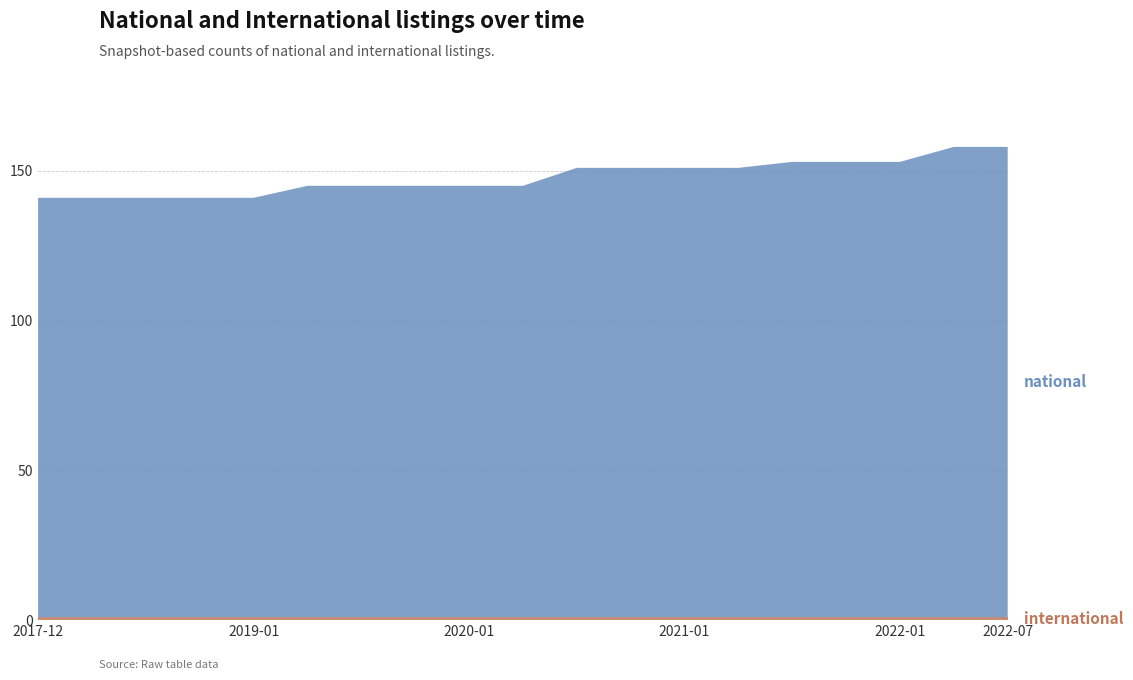

Reading left to right, extract all data points from this chart.

international: 1	1	1	1	1	1	1	1	1	1	1	1	1	1	1	1	1	1	1
national: 140	140	140	140	140	144	144	144	144	144	150	150	150	150	152	152	152	157	157